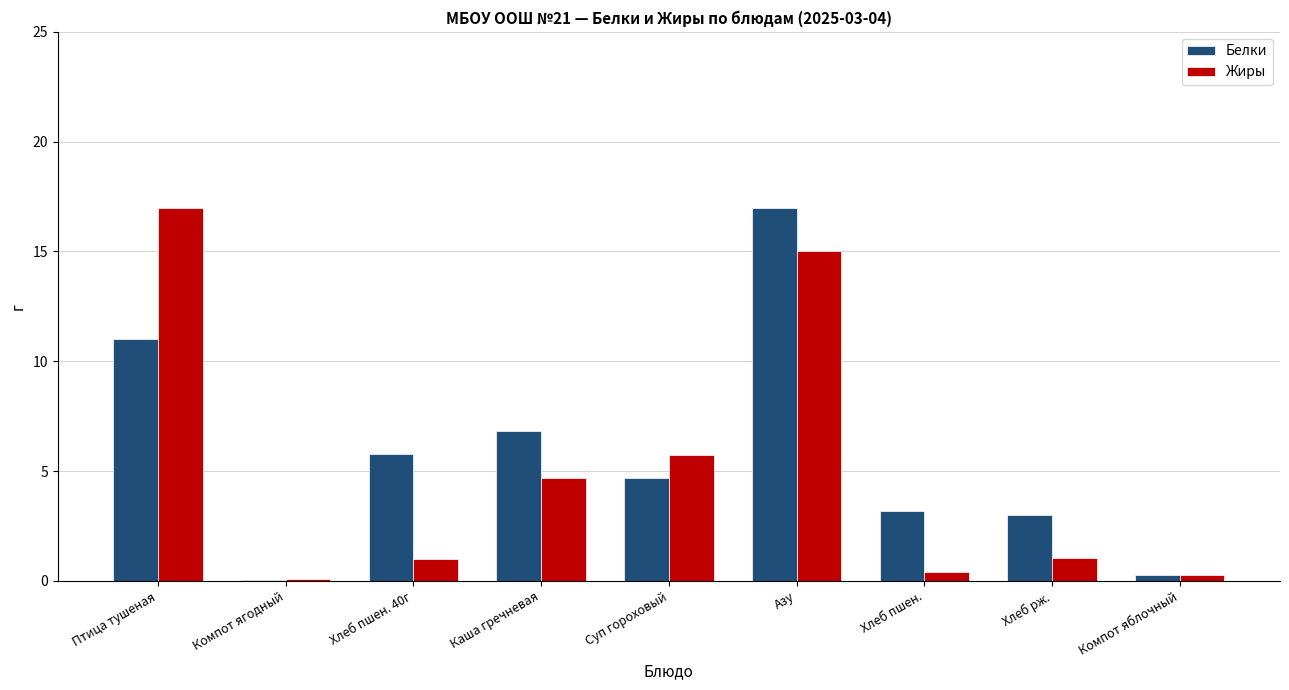

Which series has the largest total across all categories?

Белки